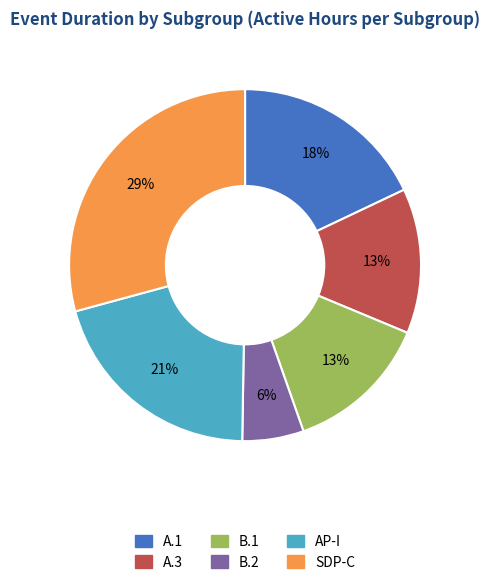

Is B.1 the majority of the pie?

No